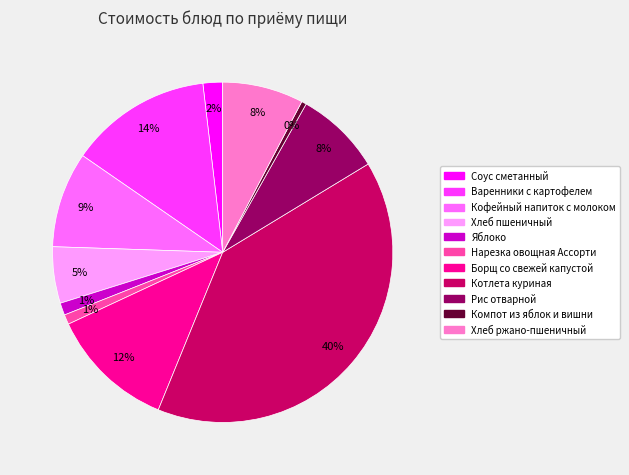

Is the sum of Кофейный напиток с молоком and Соус сметанный greater than half?

No